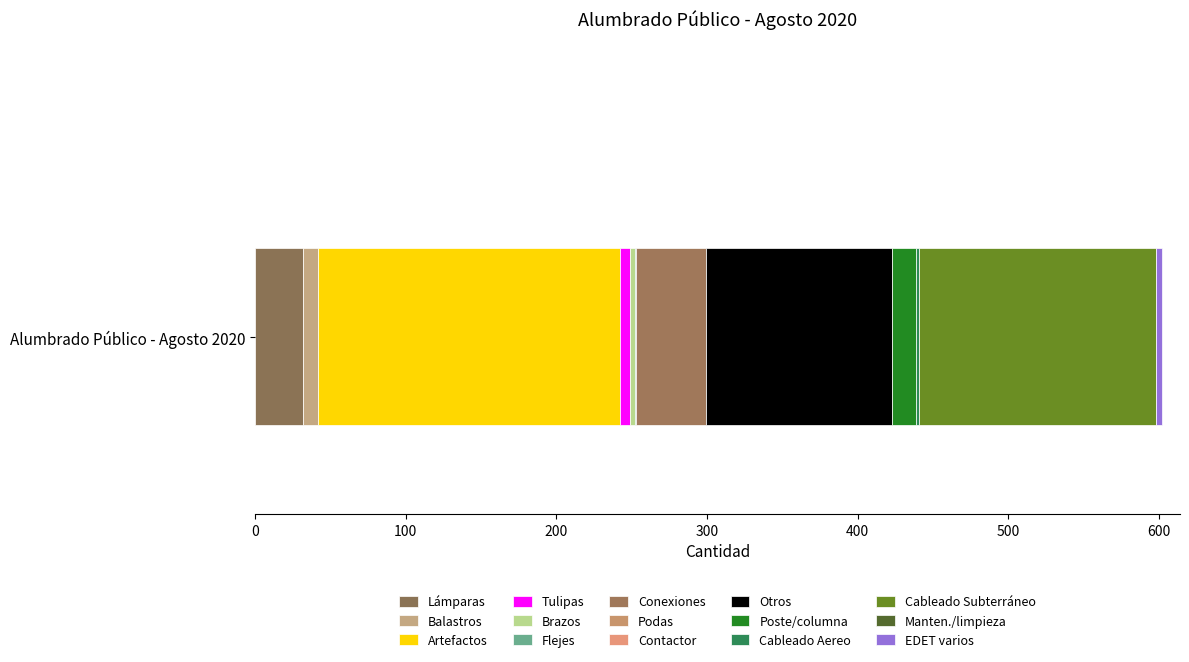

How many series are shown in this chart?

12